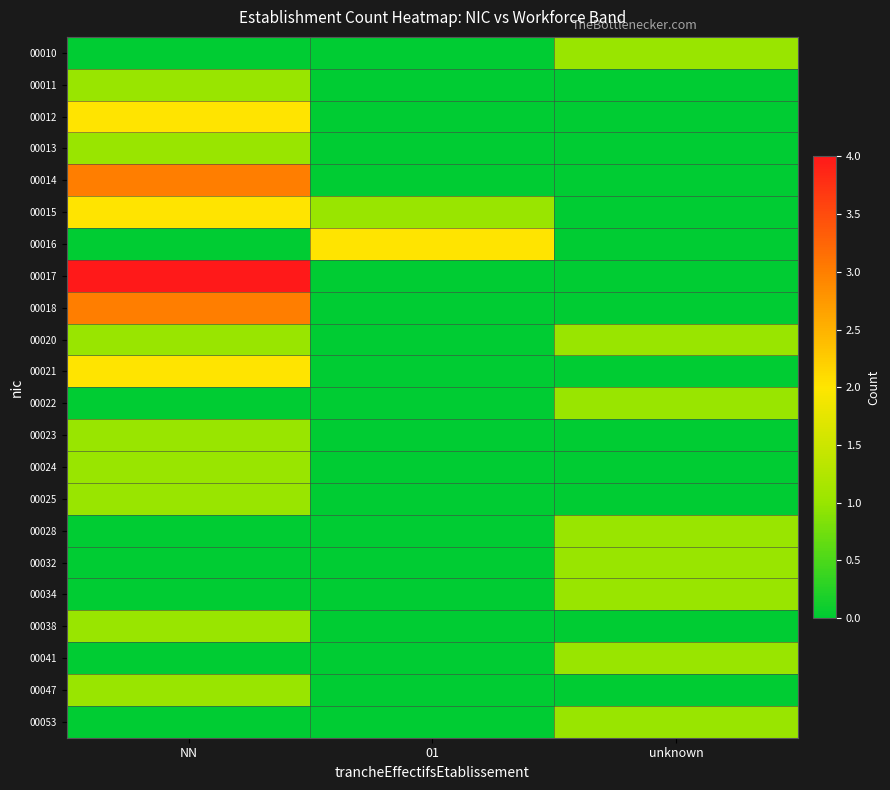

What is the difference between the highest and lowest values at 01?

2